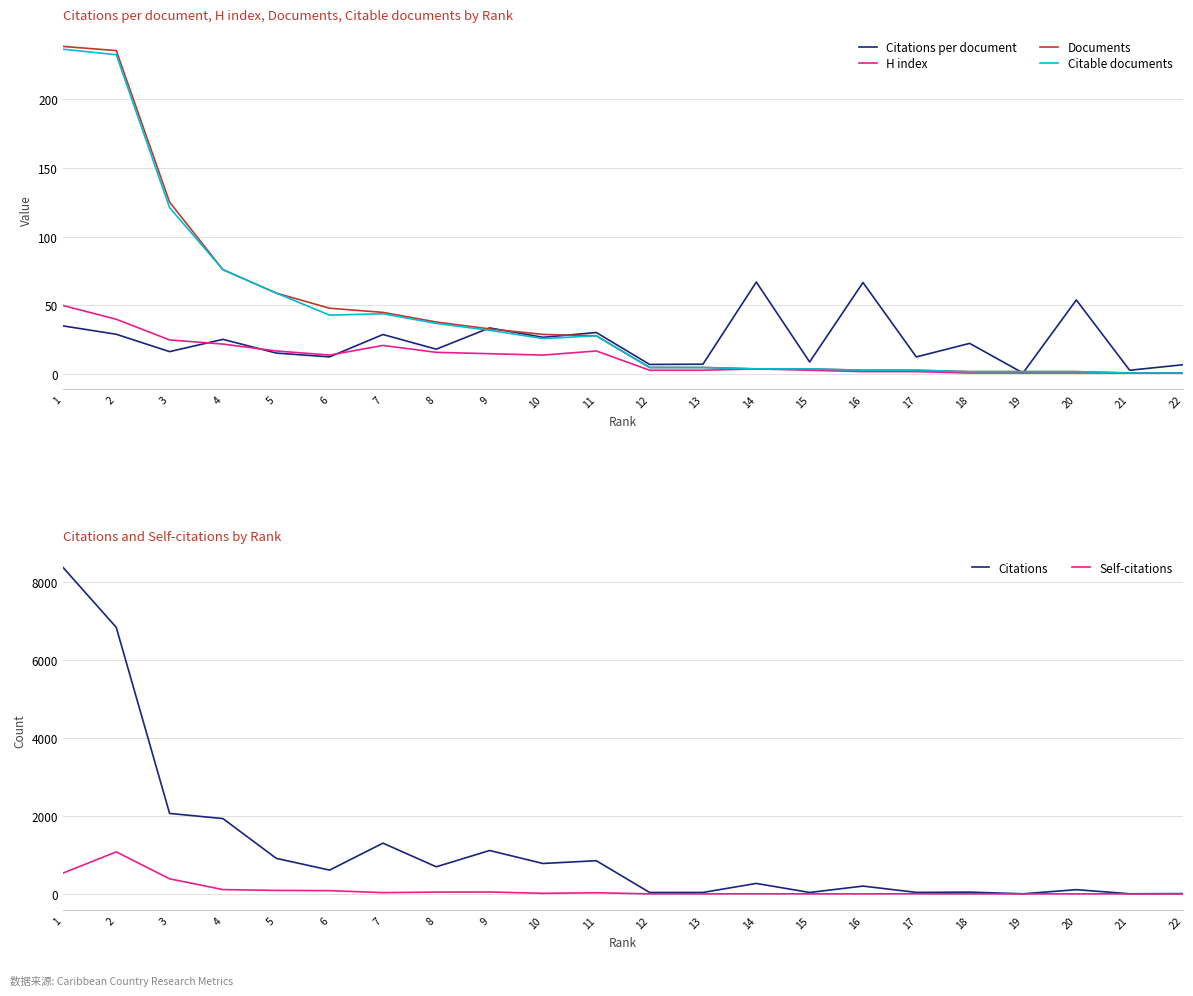

True or false: Citations and Citable documents cross at least once.

False